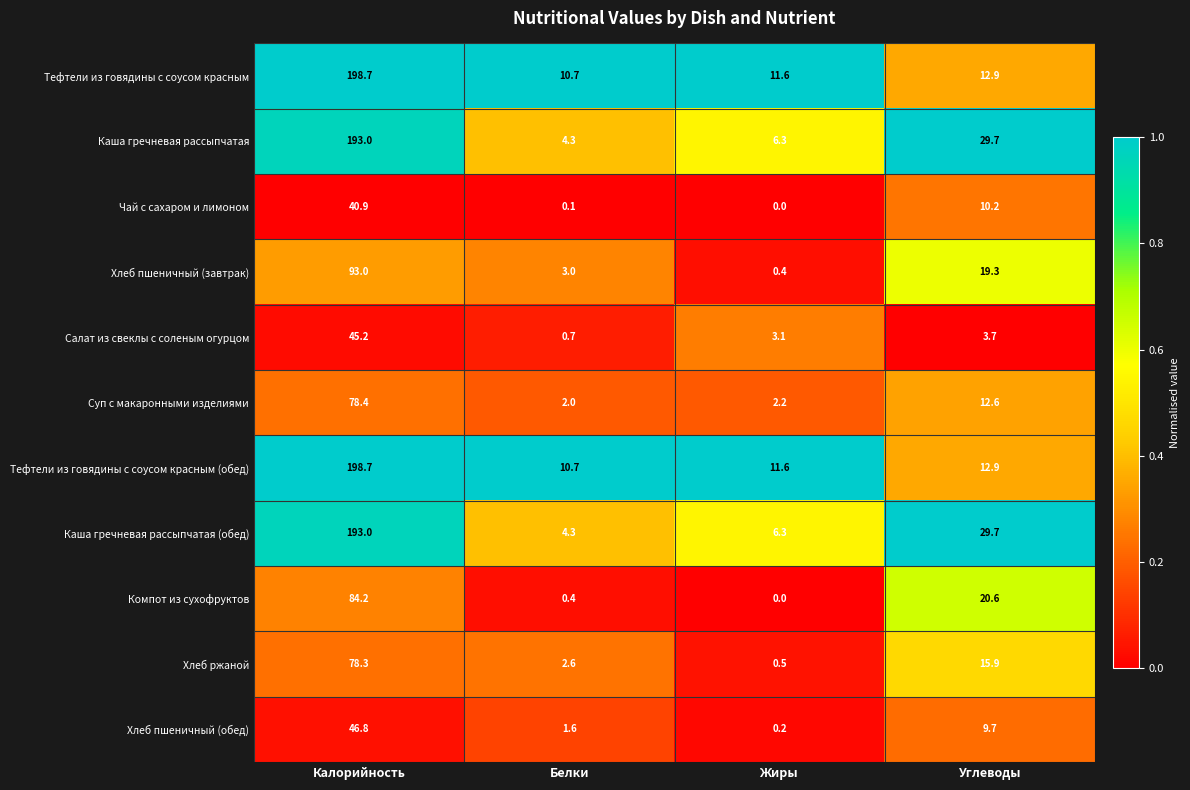

The value of Тефтели из говядины с соусом красным at Белки is 4.2. True or false?

False